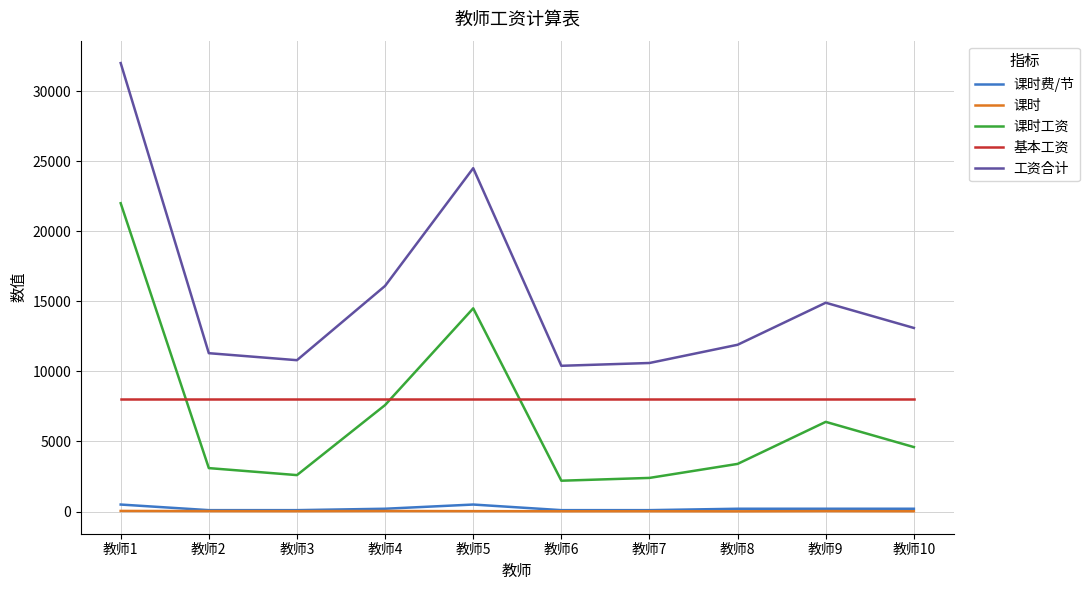

The value of 课时工资 at 教师1 is 8665. True or false?

False